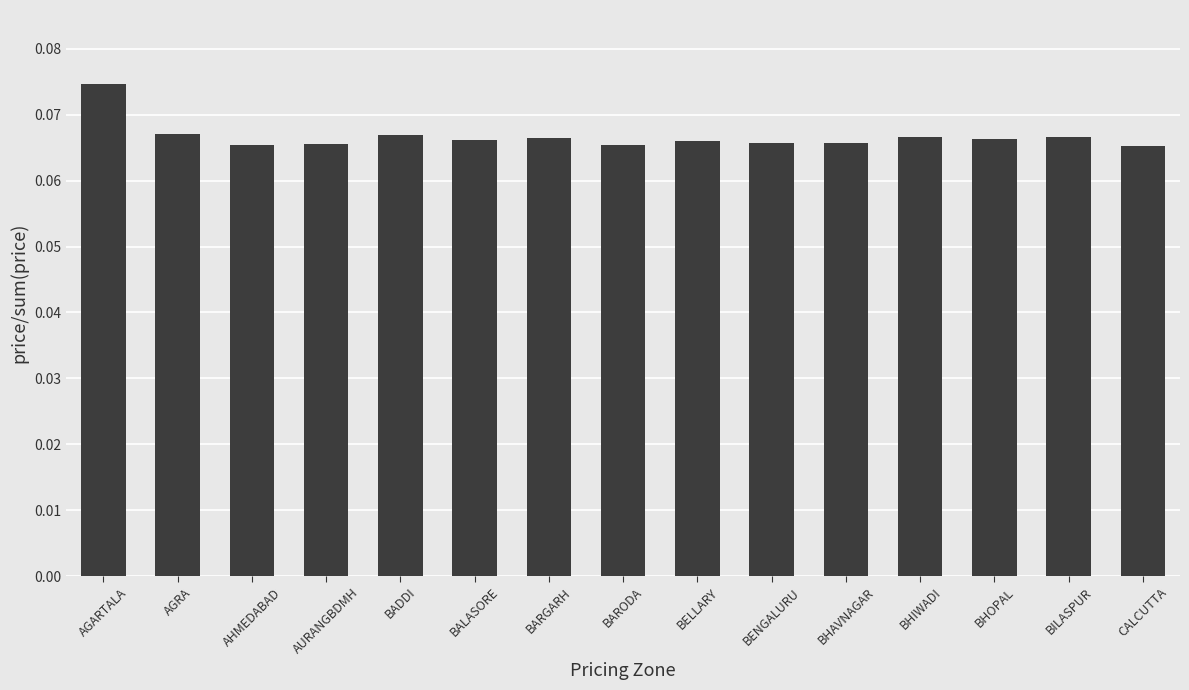

Which label corresponds to the largest value in the chart?

AGARTALA